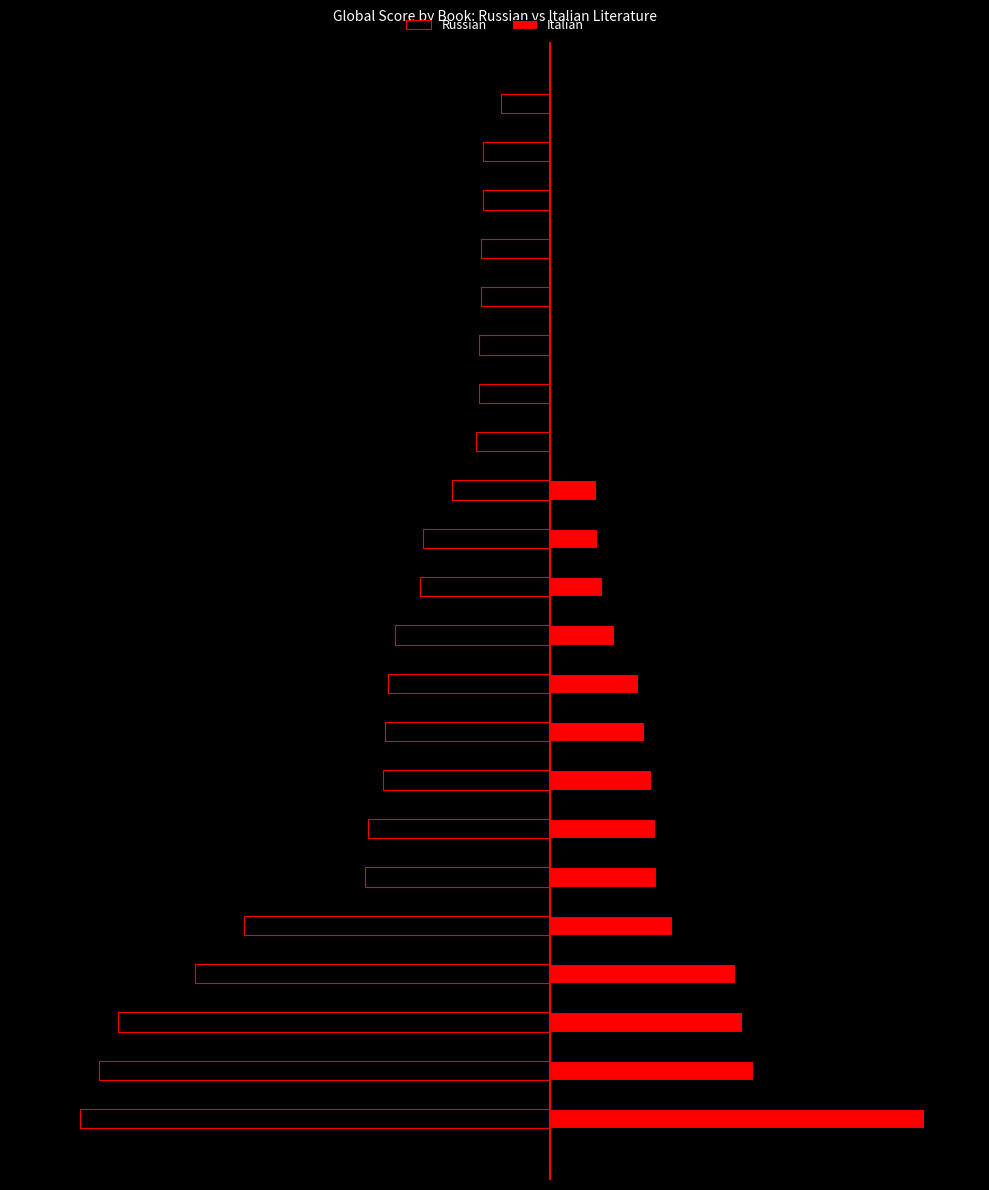

How many values in the Russian series exceed -1472?

10